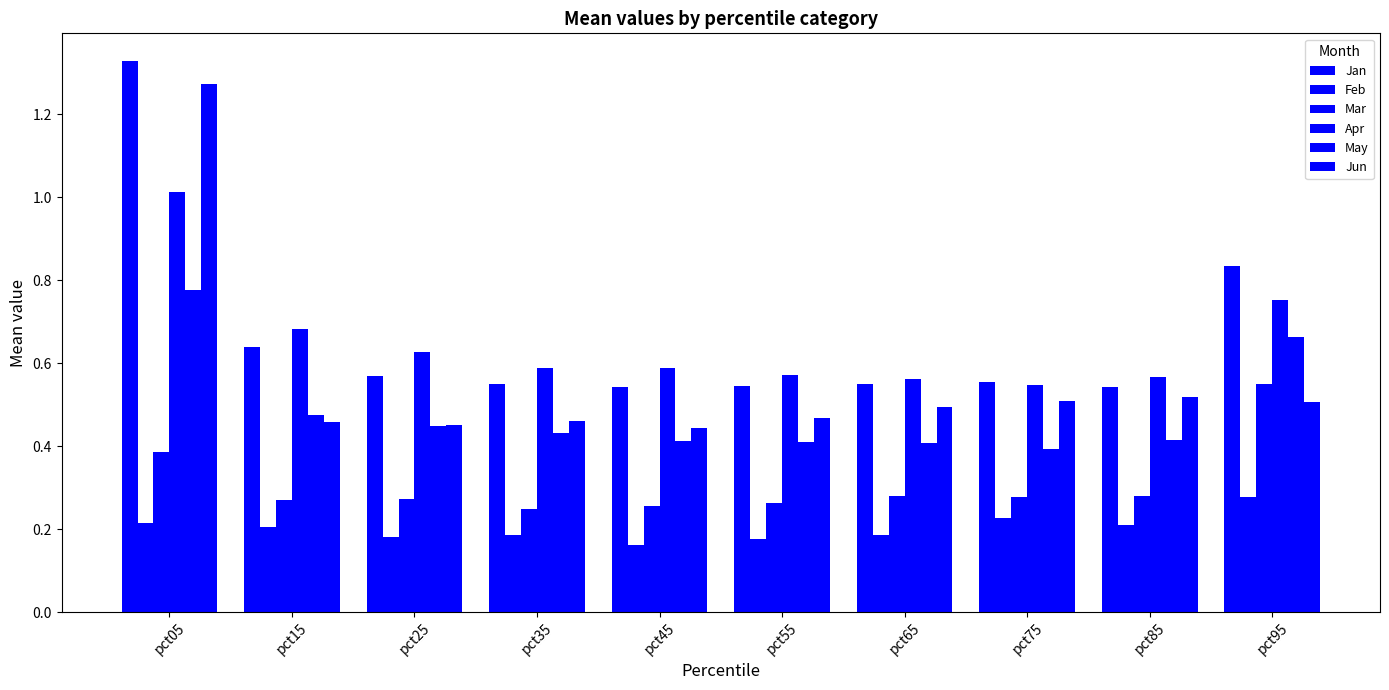

What is the average value of the May series?

0.5